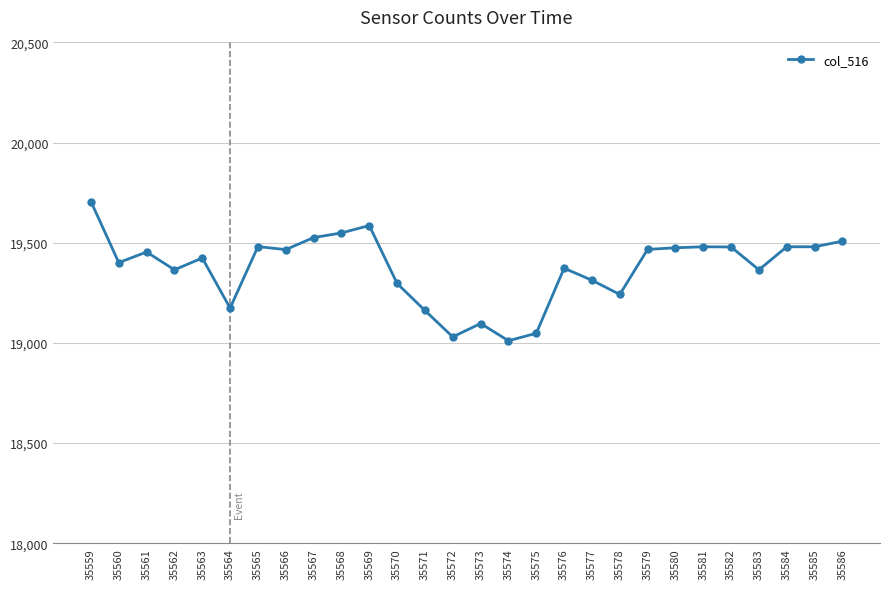

Where is the first local maximum?

35561